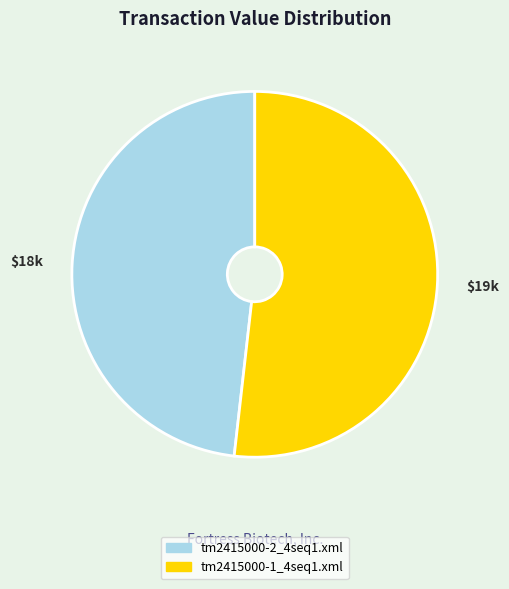

Which category has the biggest portion of the pie?

tm2415000-1_4seq1.xml